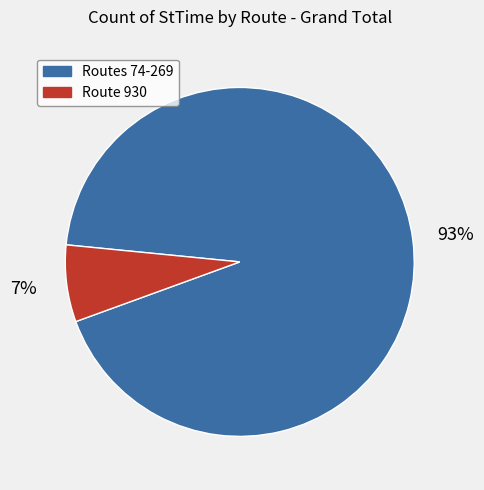

Which category has the smallest portion of the pie?

Route 930